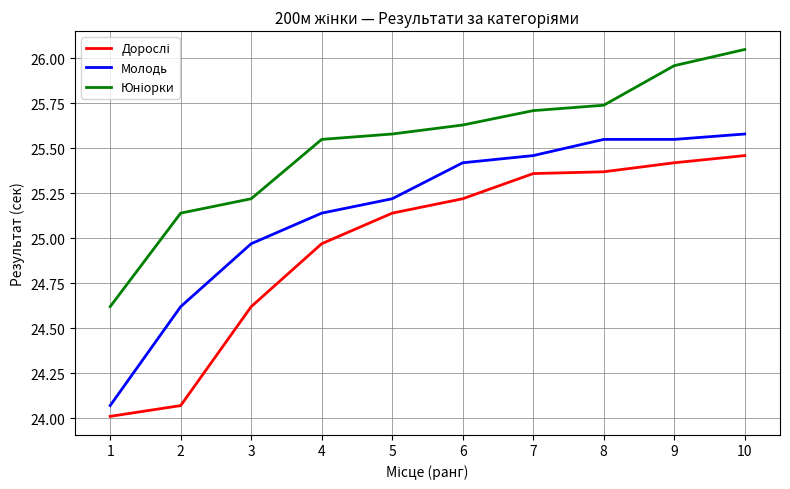

Does the chart have visible grid lines?

Yes